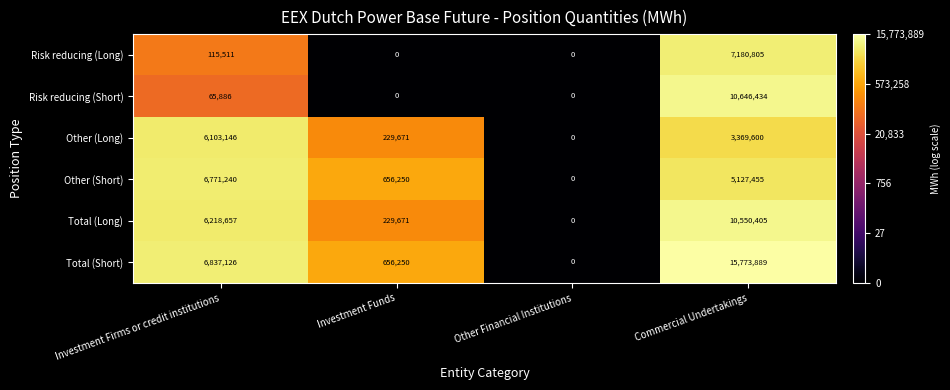

At which category is the sum across all series the highest?

Commercial Undertakings